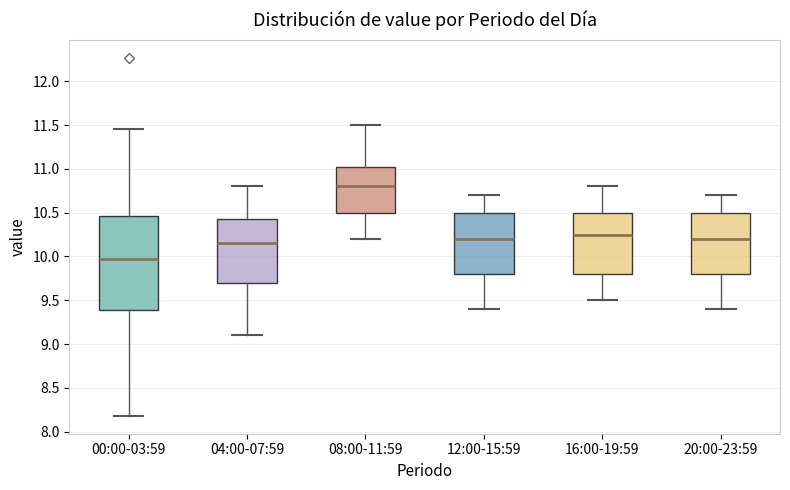

Which box has the lowest median line?

00:00-03:59